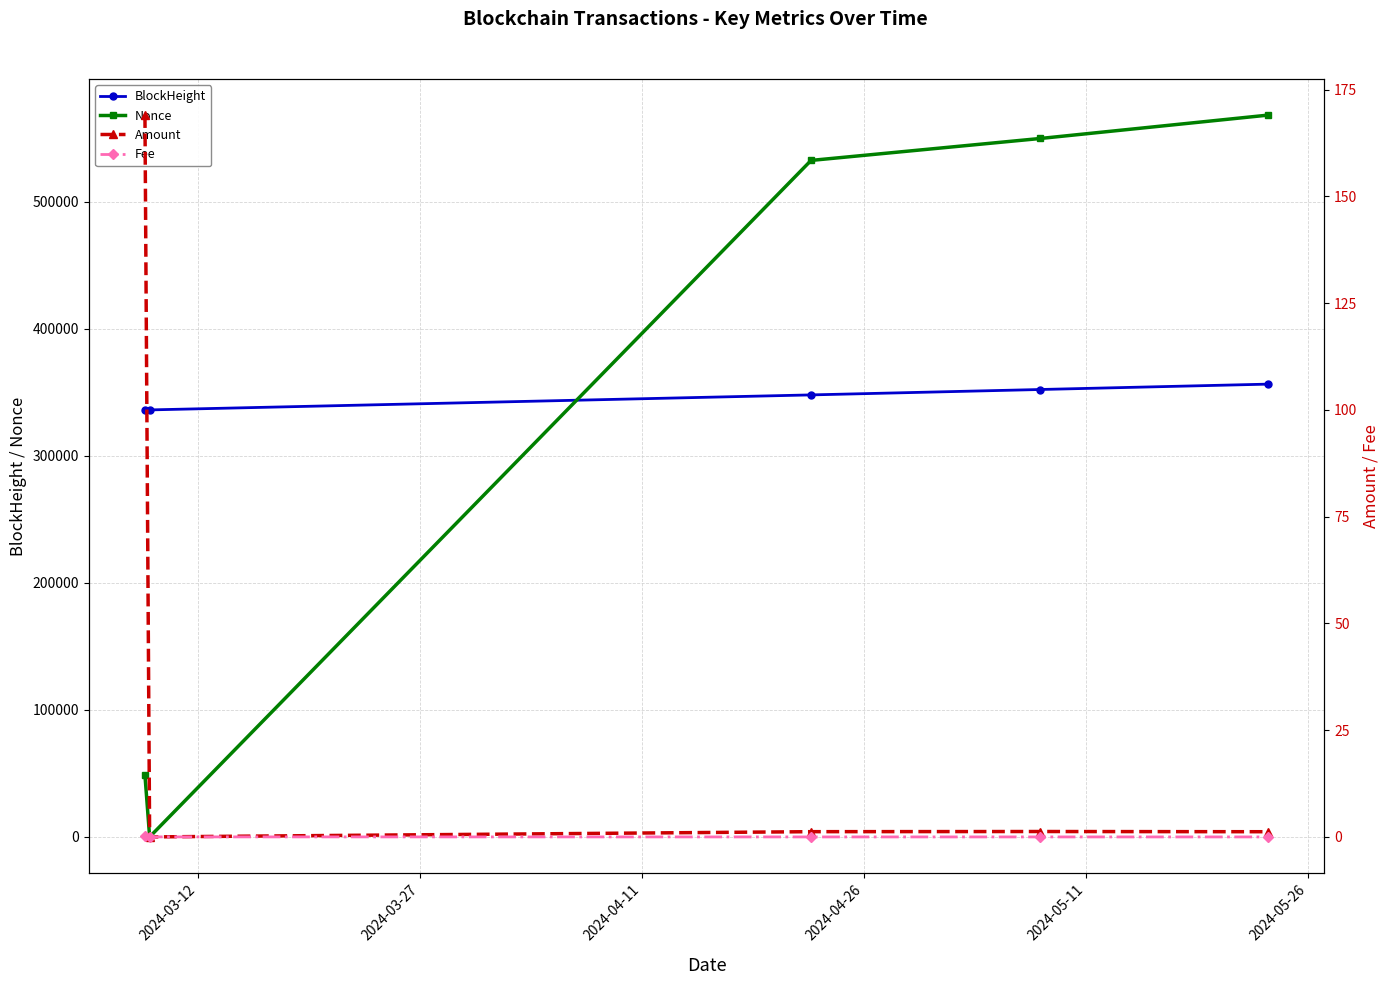

What is the minimum value for BlockHeight?

336013